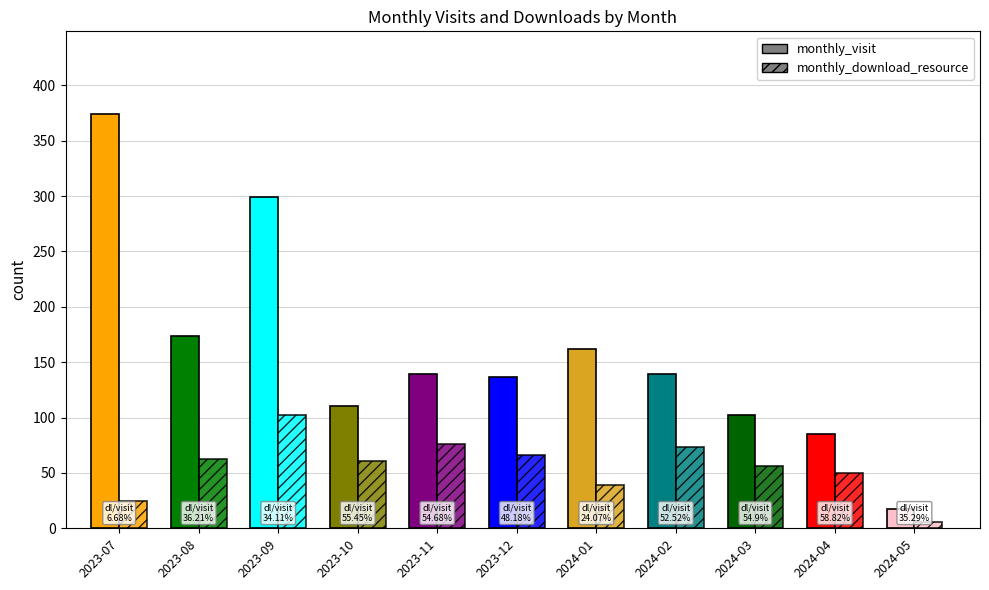

What is the label of the 7th bar from the left?

2024-01